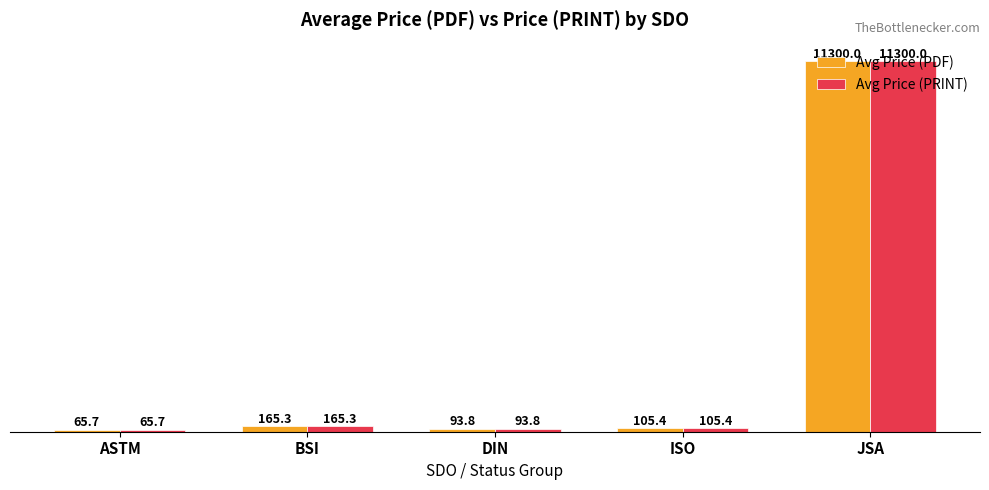

How many groups of bars are there?

5